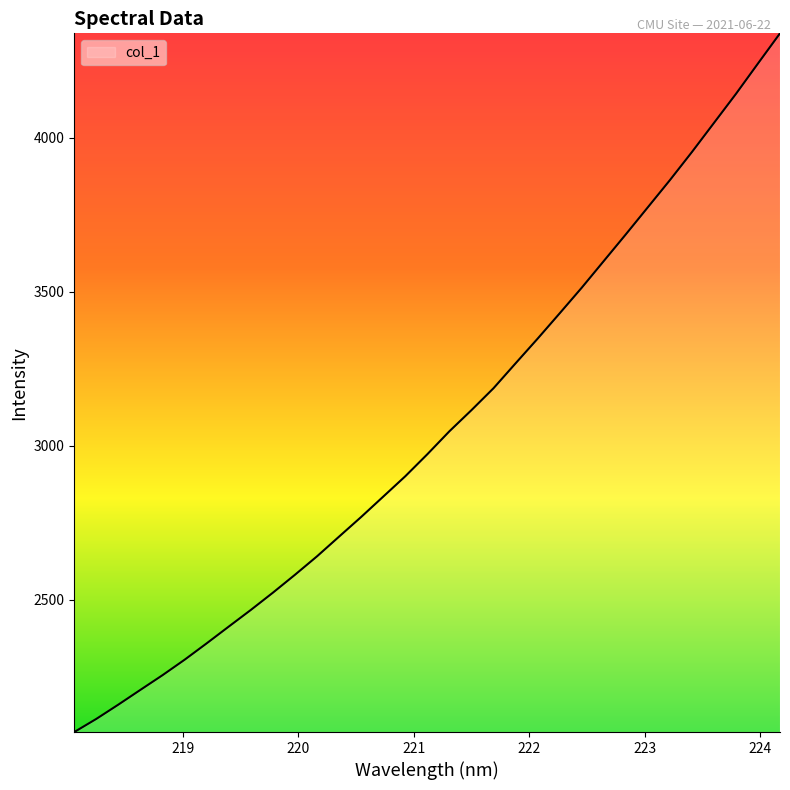

What is the maximum value shown in the chart?

4339.1